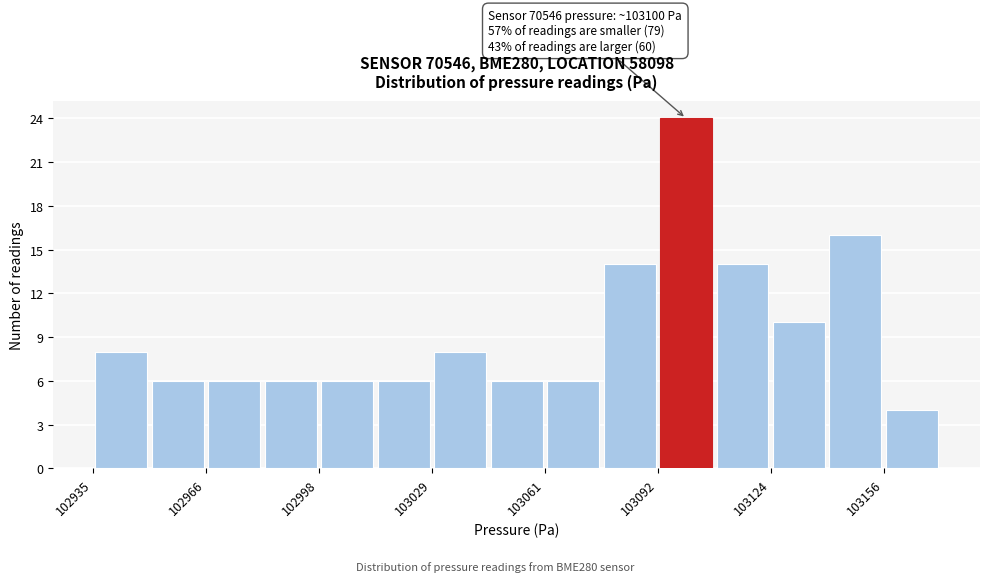

Around what value on the x-axis is the tallest bar? Give the approximate position of its centre, as read against the axis.

103100